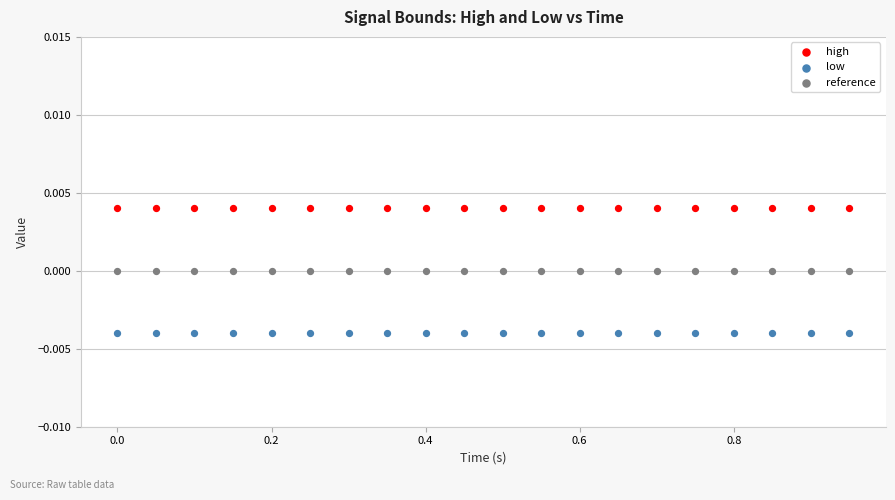

Which series contains the lowest Y value?

low